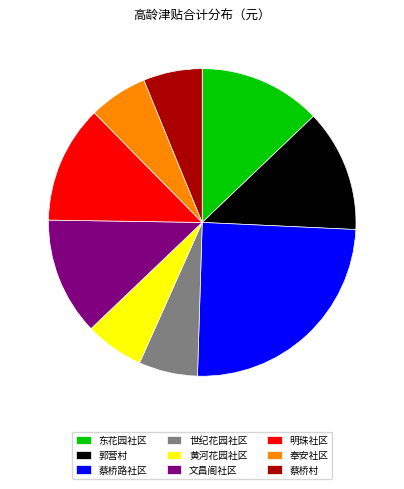

The 世纪花园社区 slice represents 6% of the pie. True or false?

True